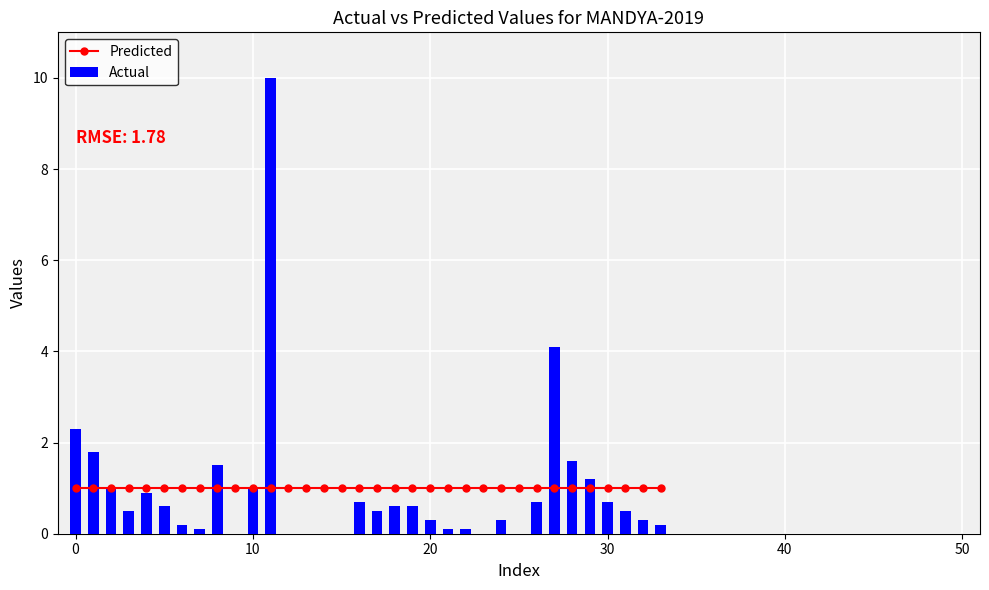

Count the number of data series in this chart.

2